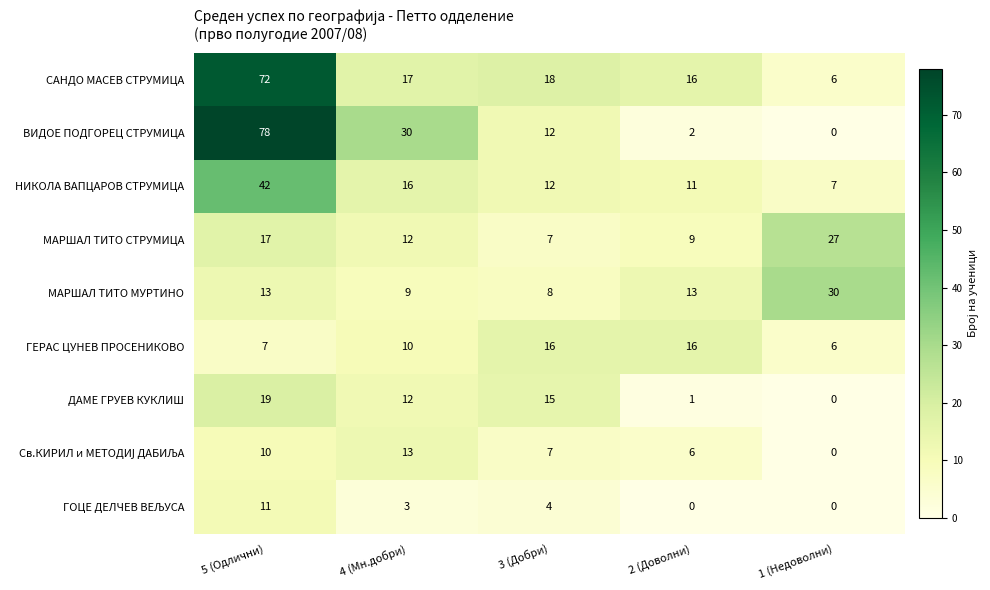

At how many categories does at least one series exceed 6?

5